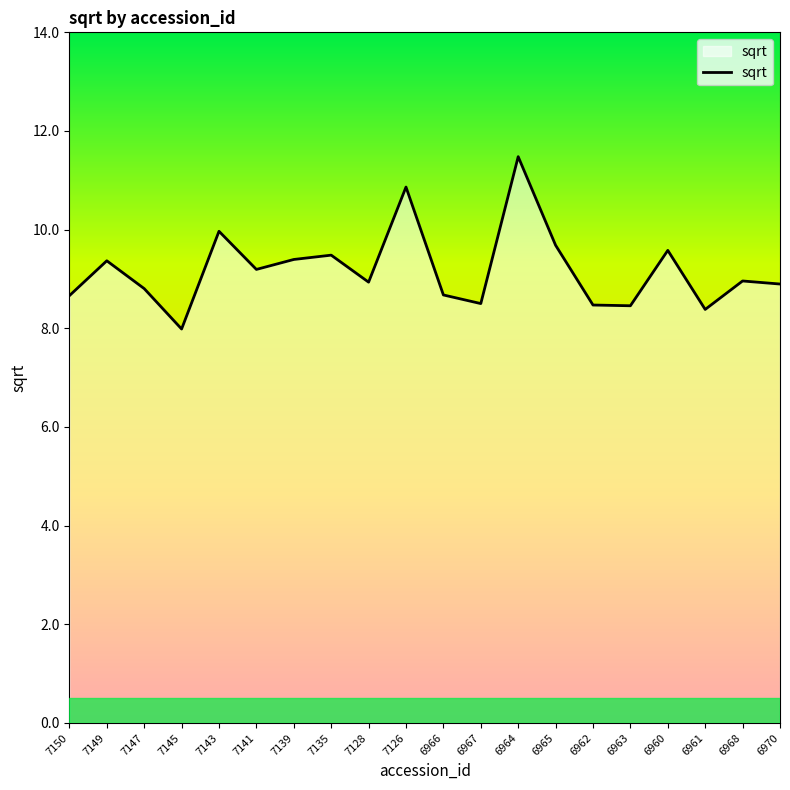

What position from the right is 7128?

12